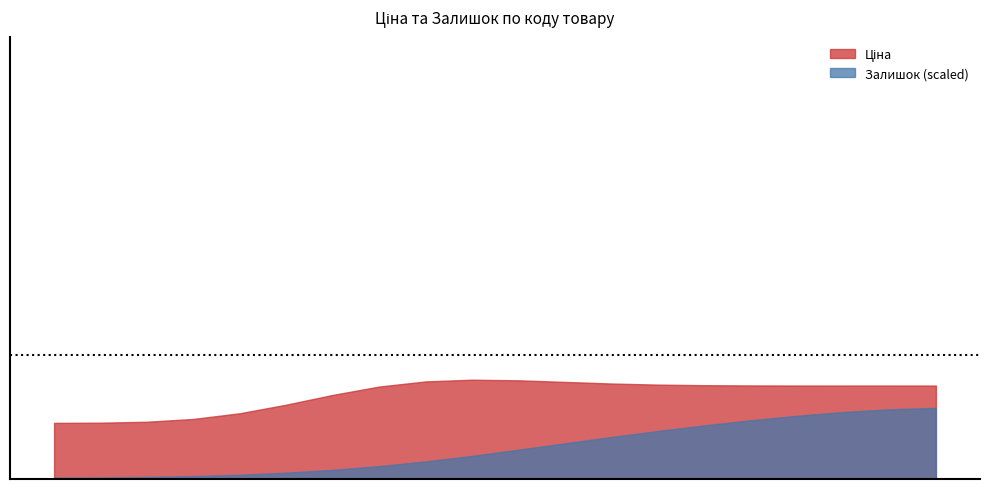

How many series are shown in this chart?

2